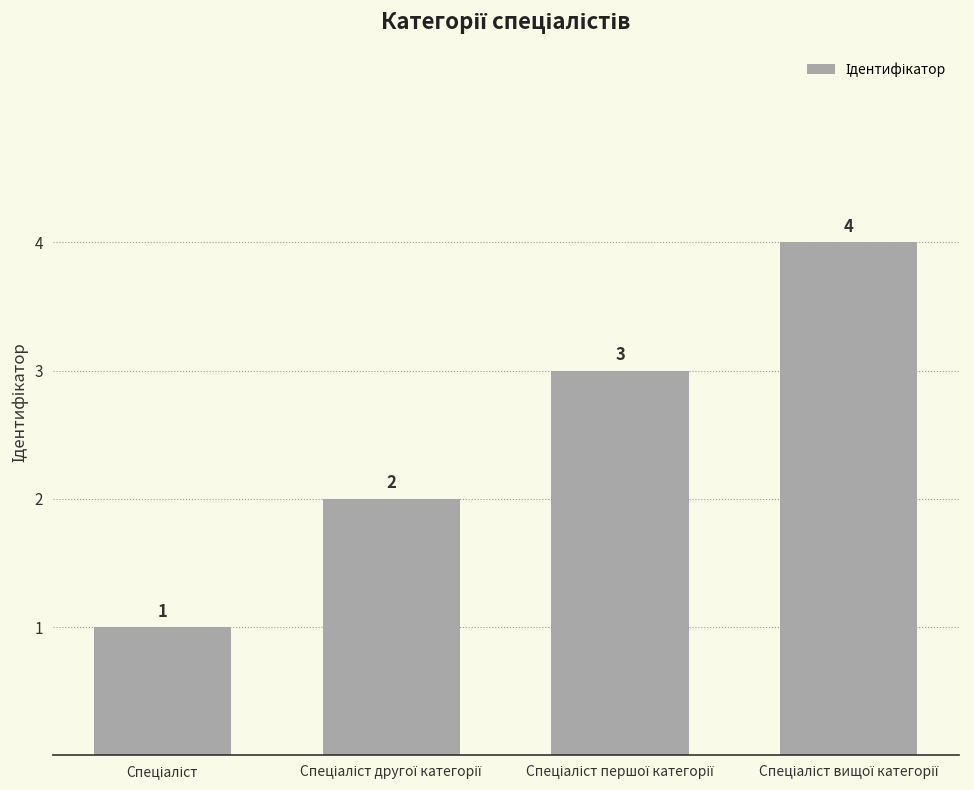

What is the sum of all values?

10